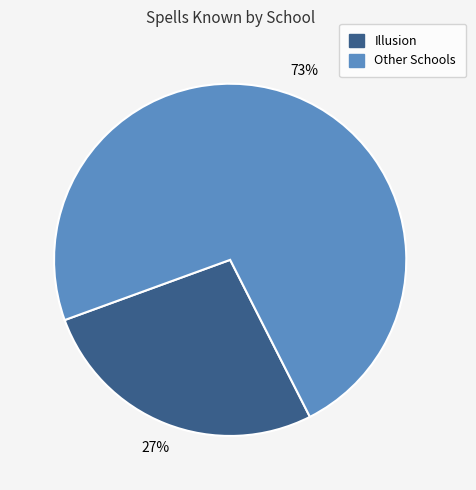

Is there any slice that represents more than half of the pie?

Yes